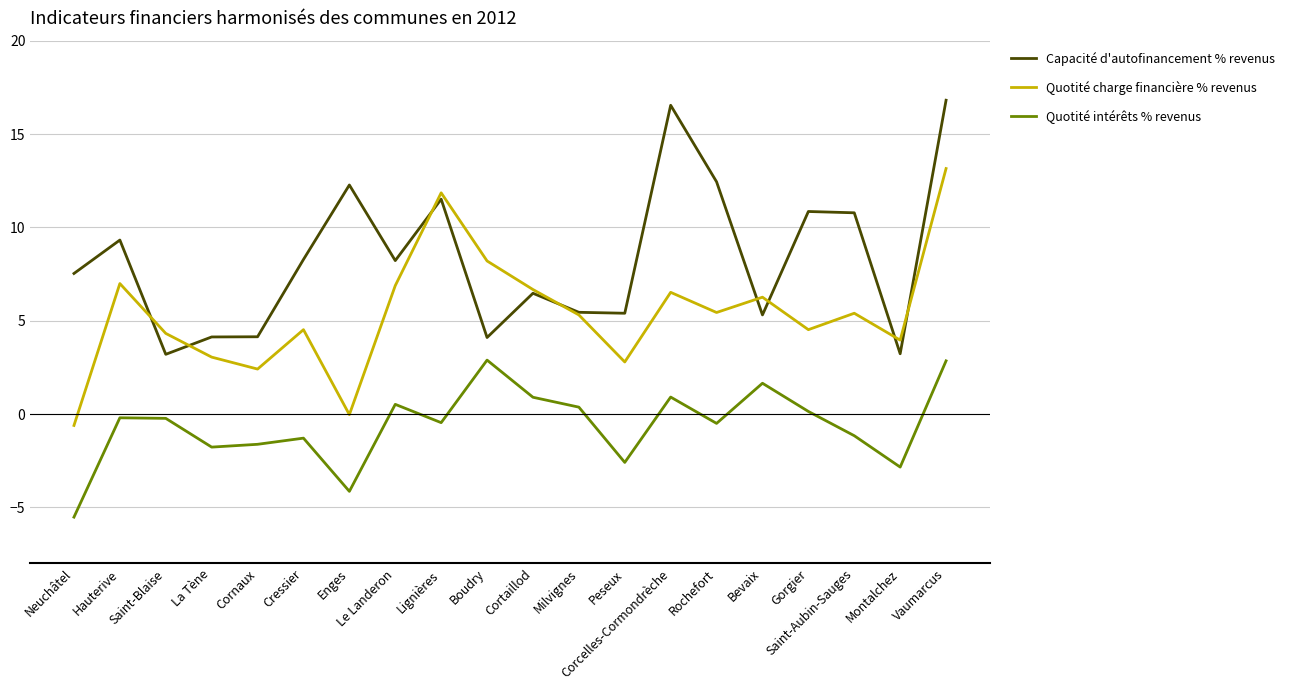

What position from the right is Cornaux?

16